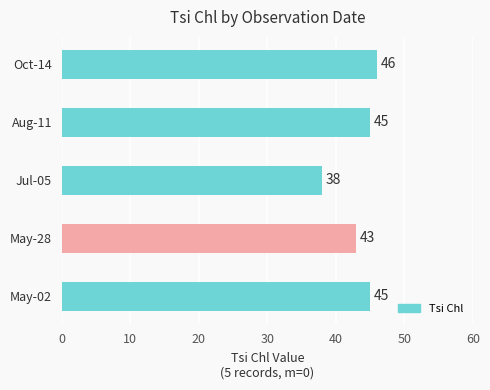

Where is the data nearest to the value 42?

May-28